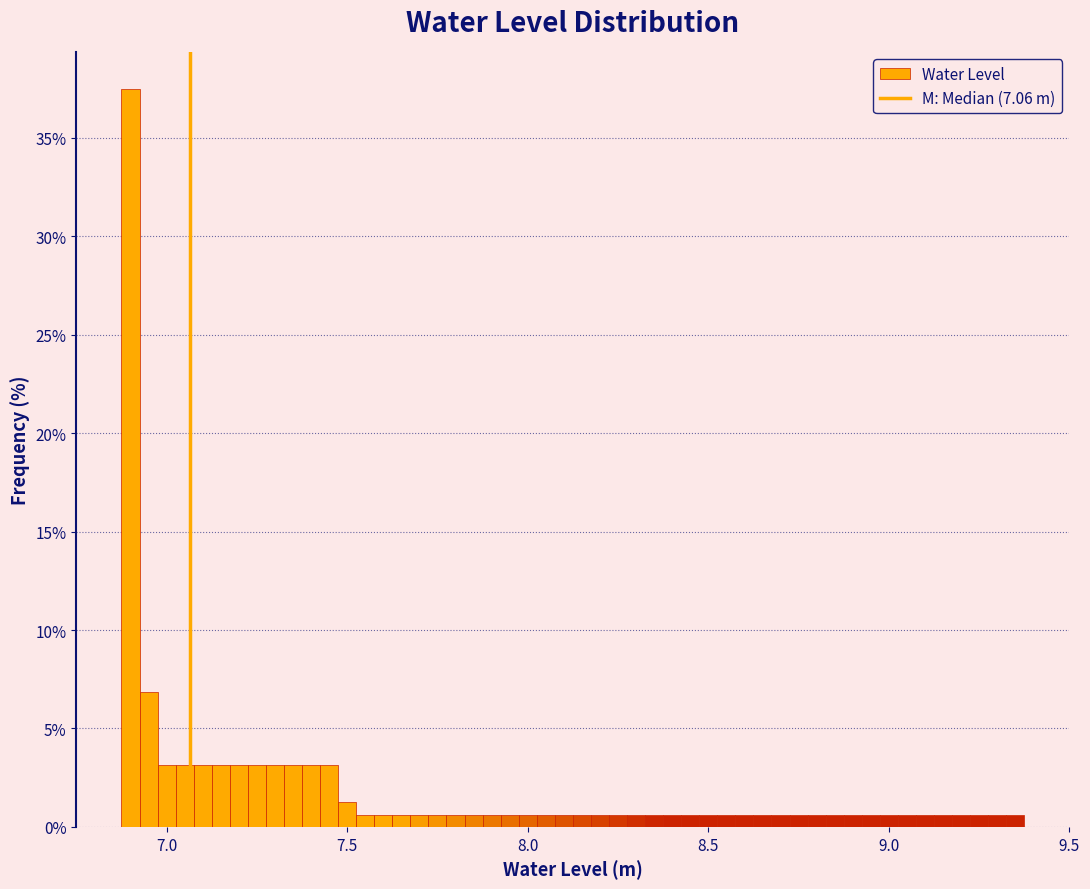

Around what value on the x-axis is the tallest bar? Give the approximate position of its centre, as read against the axis.

6.90